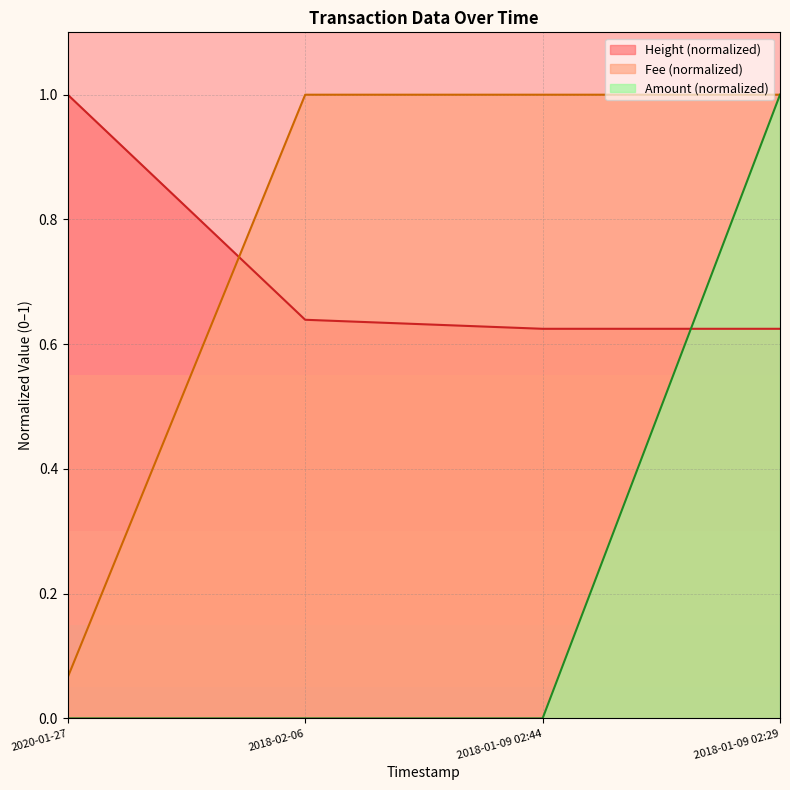

Does the chart display data point markers on the line(s)?

No